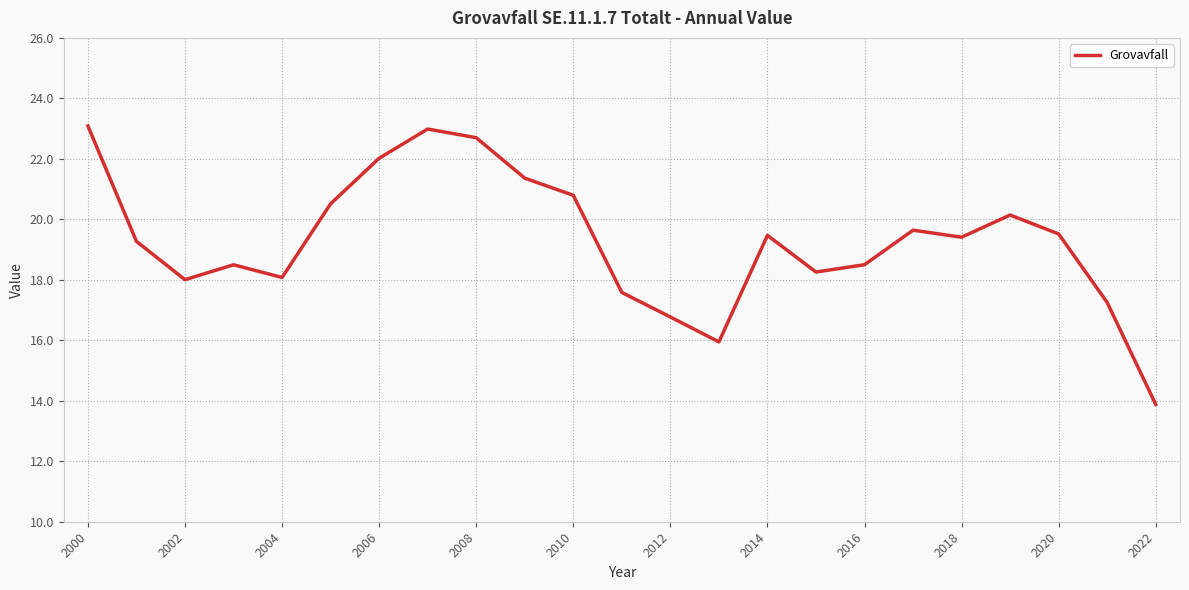

What is the minimum value shown in the chart?

13.9